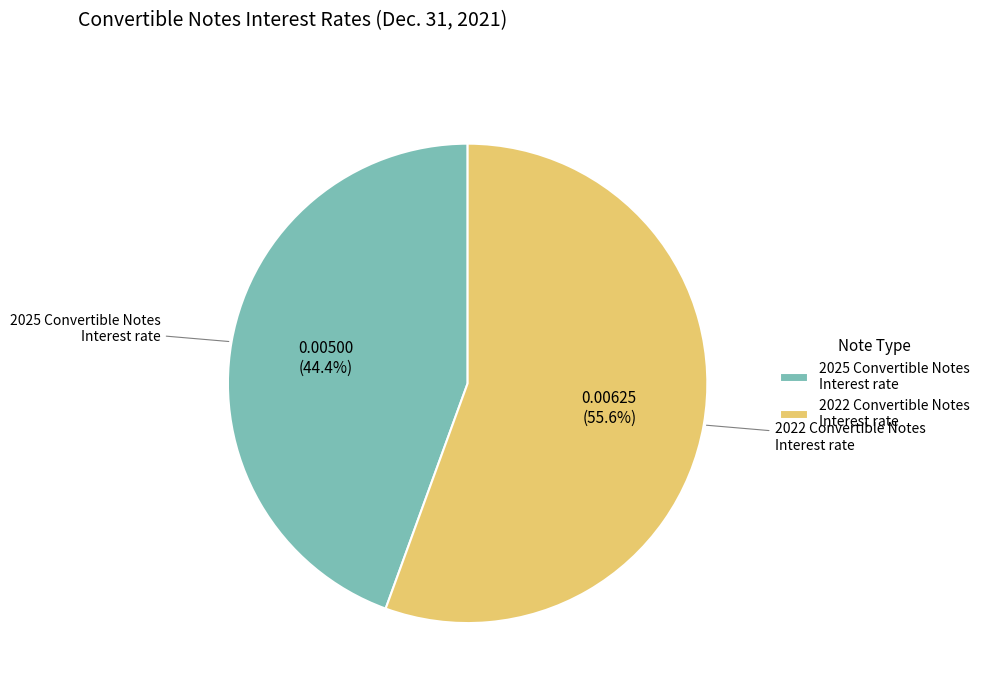

What is the largest slice in the pie chart?

2022 Convertible Notes Interest rate